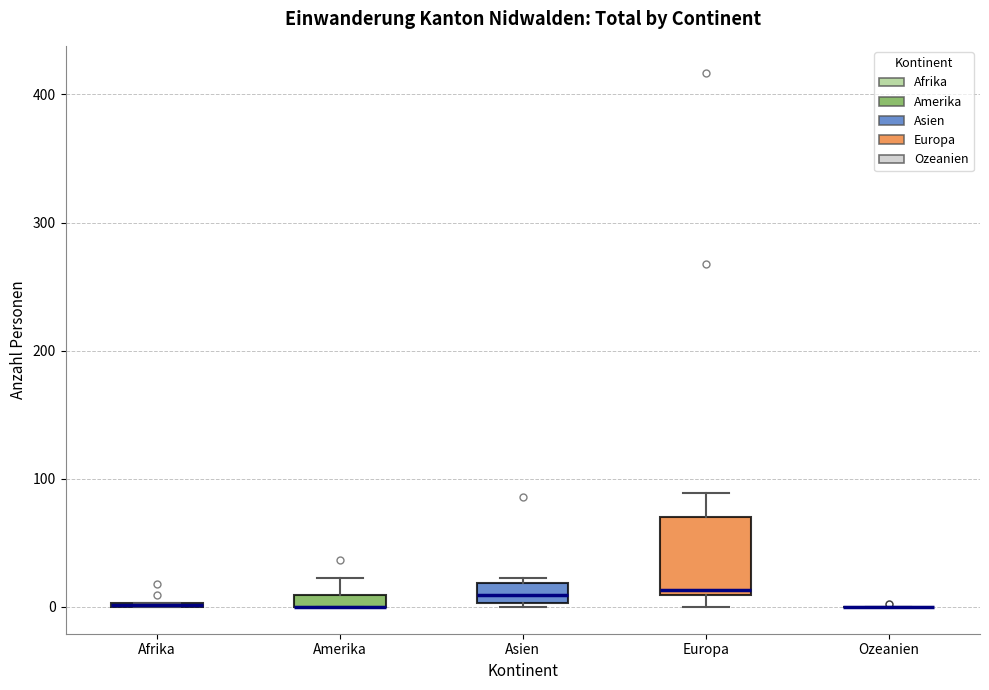

Where is the upper edge of the box for Amerika on the y-axis? The values are not printed on the chart, so give them approximately, as read against the axis.

10